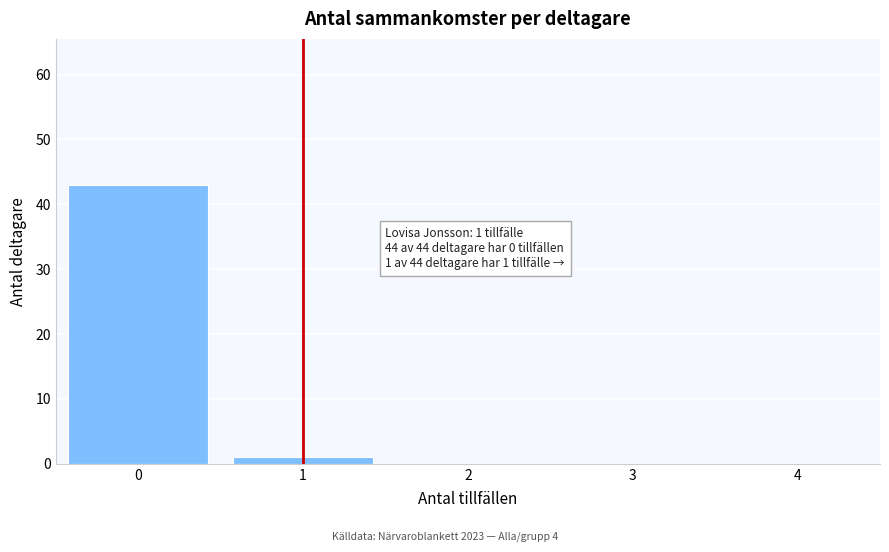

Reading left to right, transcribe all the data shown in this chart.

0=43	1=1	2=0	3=0	4=0